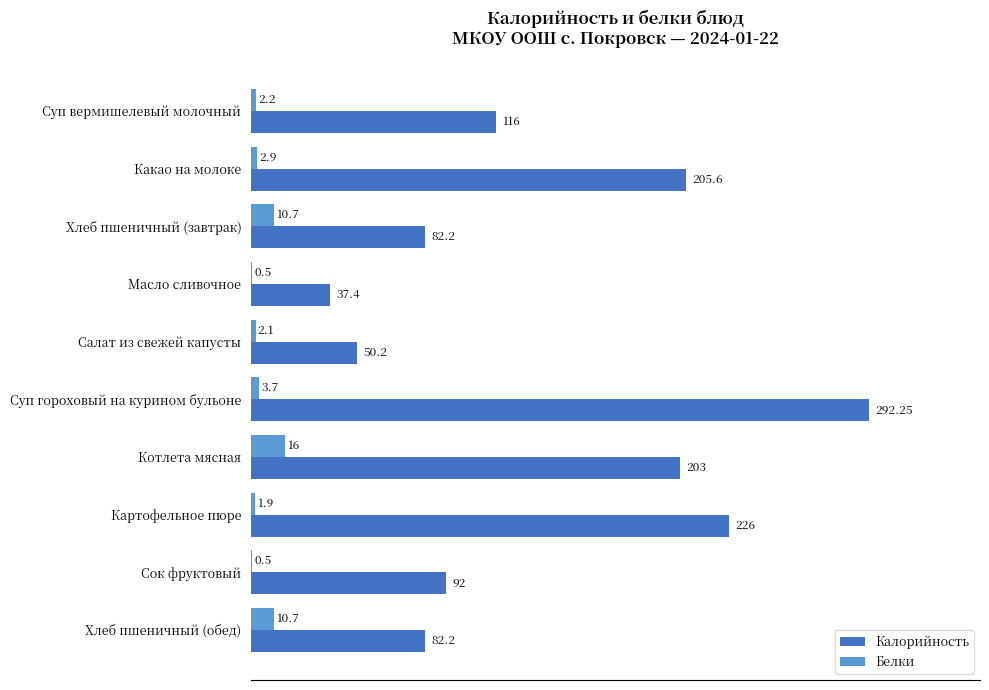

Is the value of Калорийность at Котлета мясная greater than the value of Белки at Хлеб пшеничный (завтрак)?

Yes